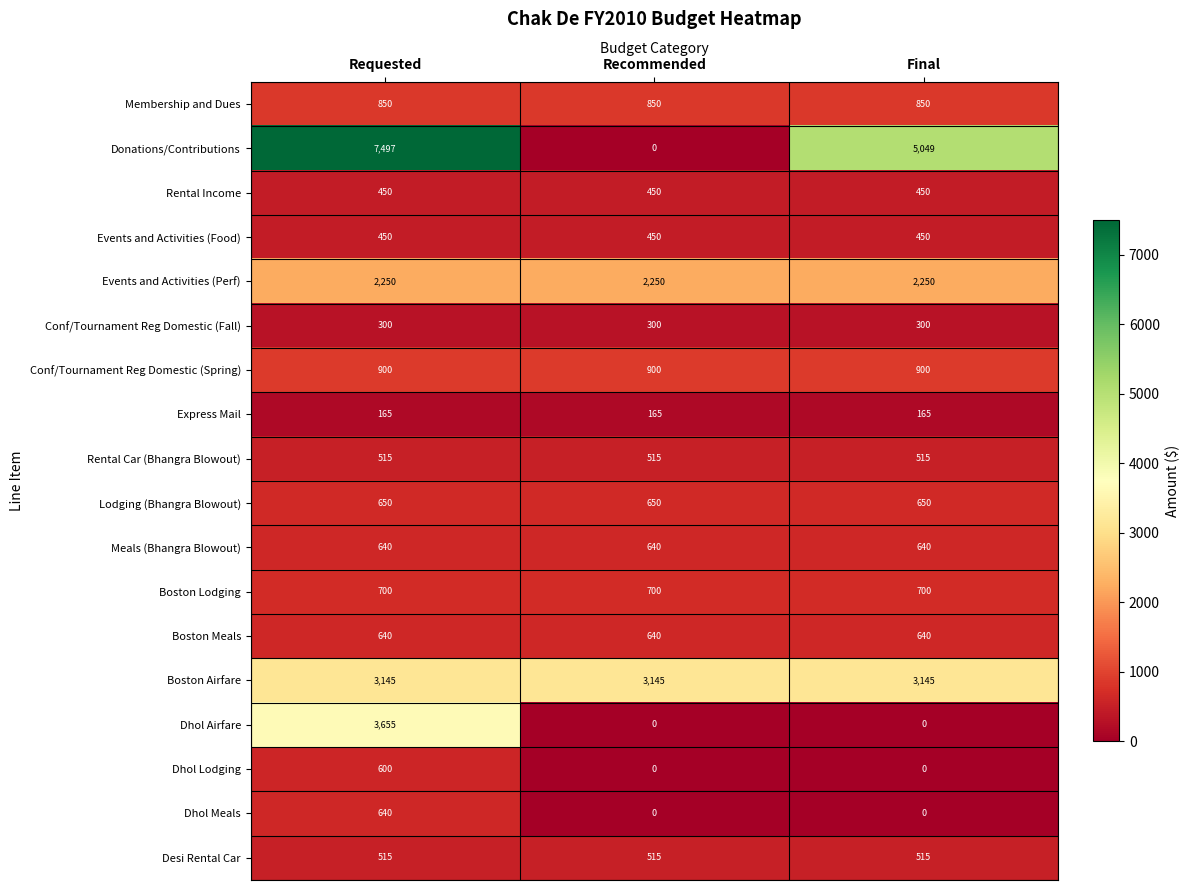

Which label corresponds to the largest value in the chart?

Requested